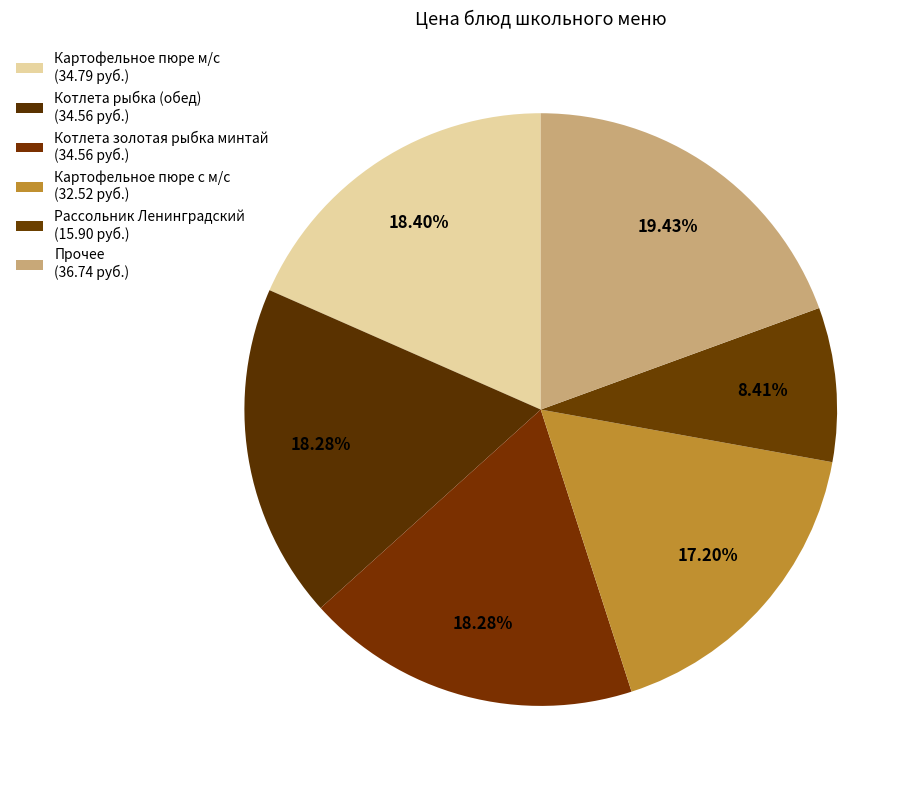

Count the number of slices in the pie.

6